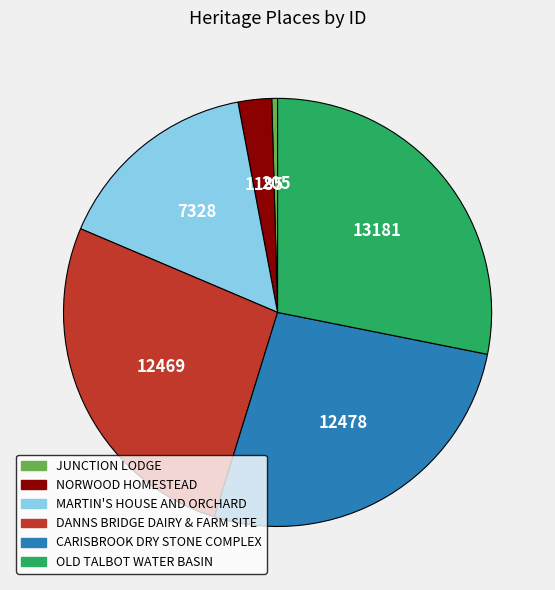

What is the largest slice in the pie chart?

OLD TALBOT WATER BASIN